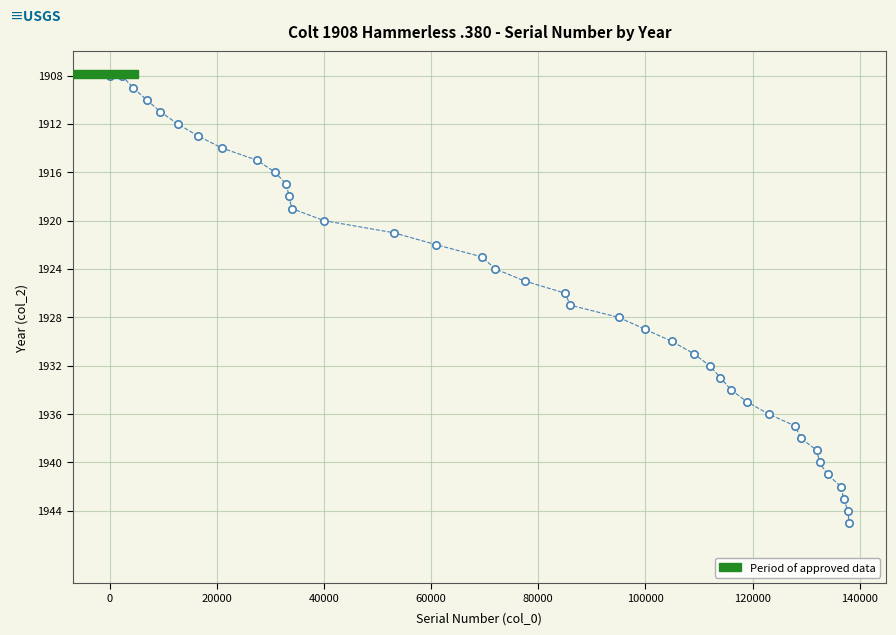

What is the range of Y values (max minus min)?

37